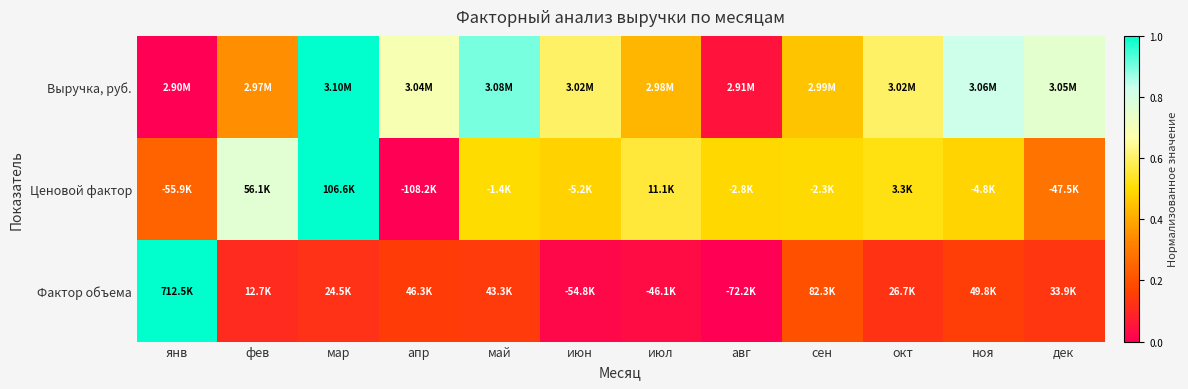

Count the number of categories in the chart.

12